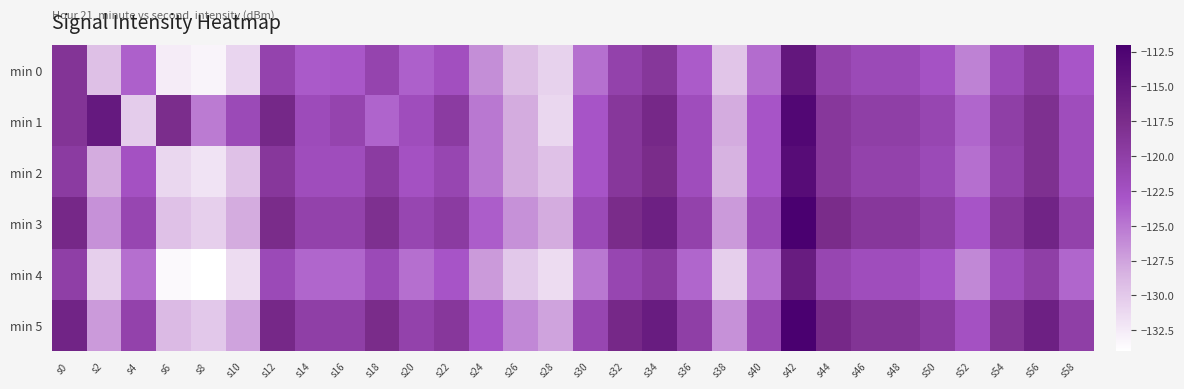

At which category does the chart reach its minimum across all series?

s8